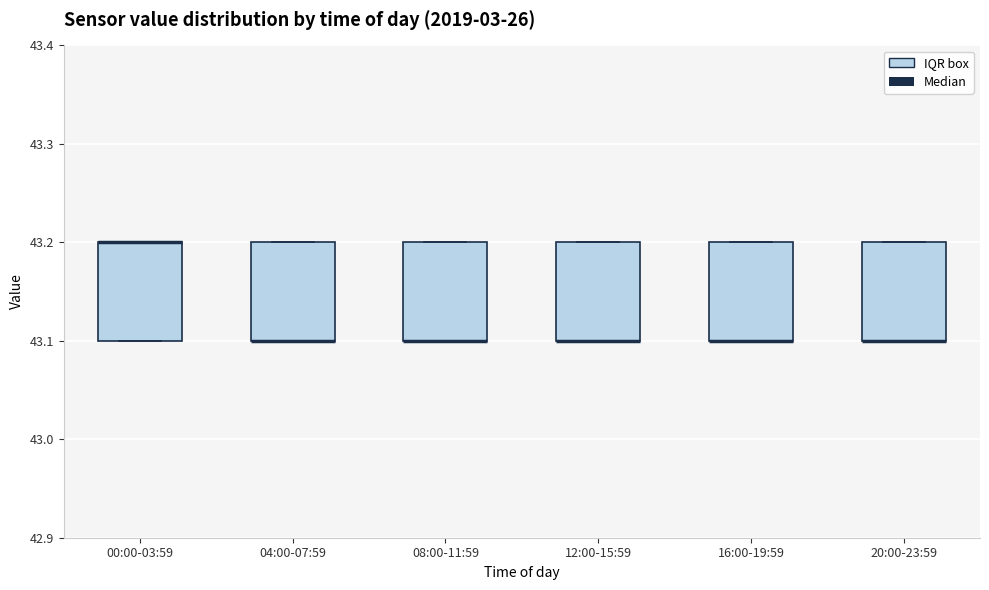

Where is the lower edge of the box for 20:00-23:59 on the y-axis? The values are not printed on the chart, so give them approximately, as read against the axis.

43.1